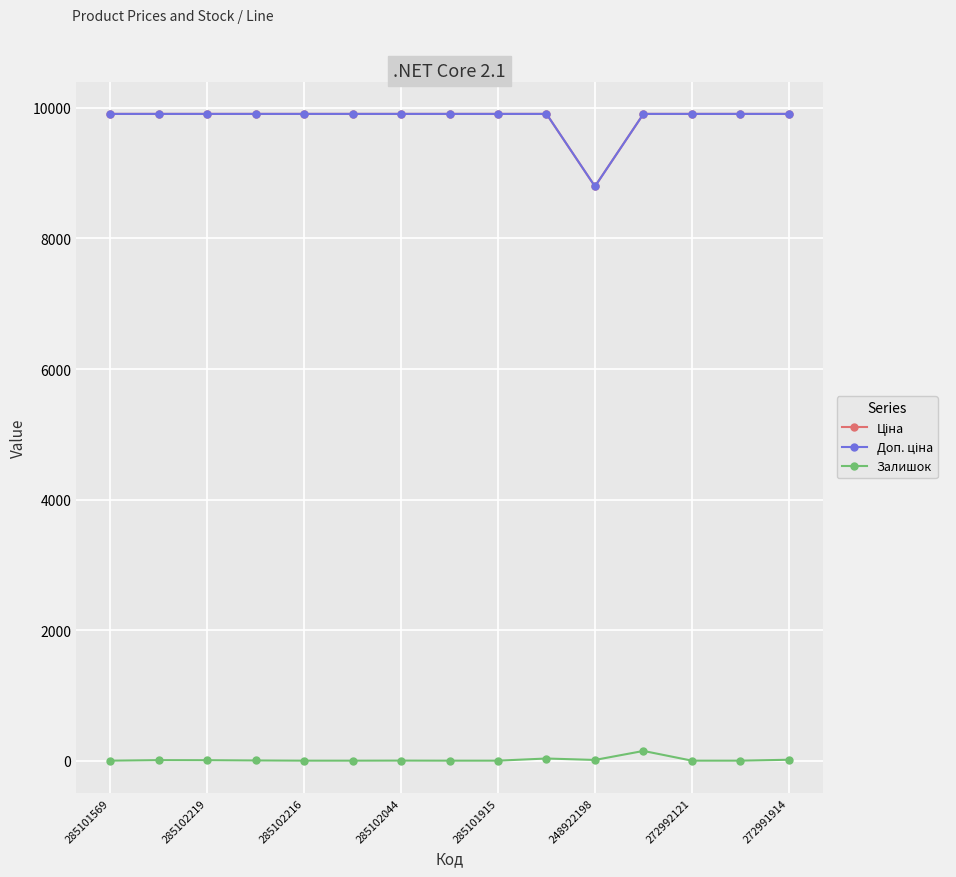

What is the maximum value shown in the chart?

9908.5